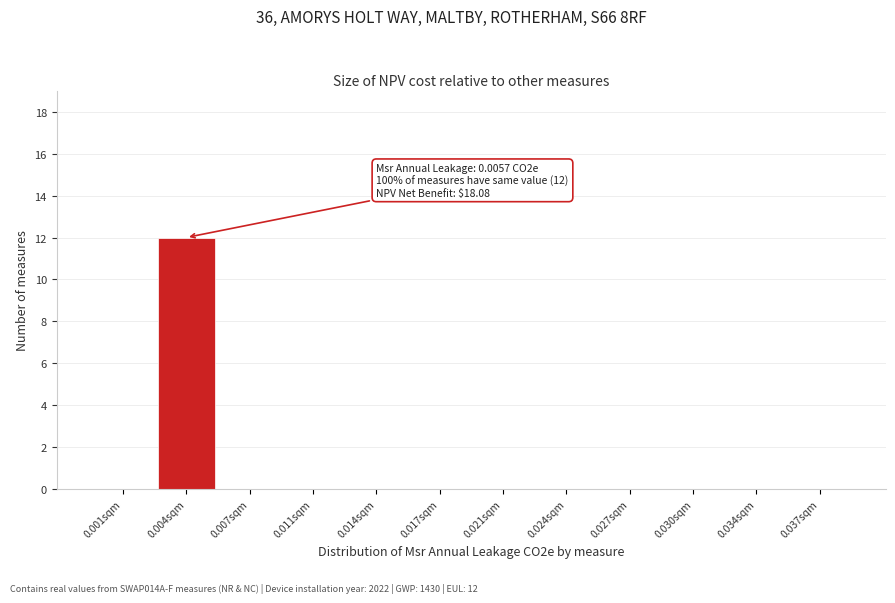

Reading right to left, extract all data points from this chart.

0.037sqm=0	0.034sqm=0	0.030sqm=0	0.027sqm=0	0.024sqm=0	0.021sqm=0	0.017sqm=0	0.014sqm=0	0.011sqm=0	0.007sqm=0	0.004sqm=12	0.001sqm=0